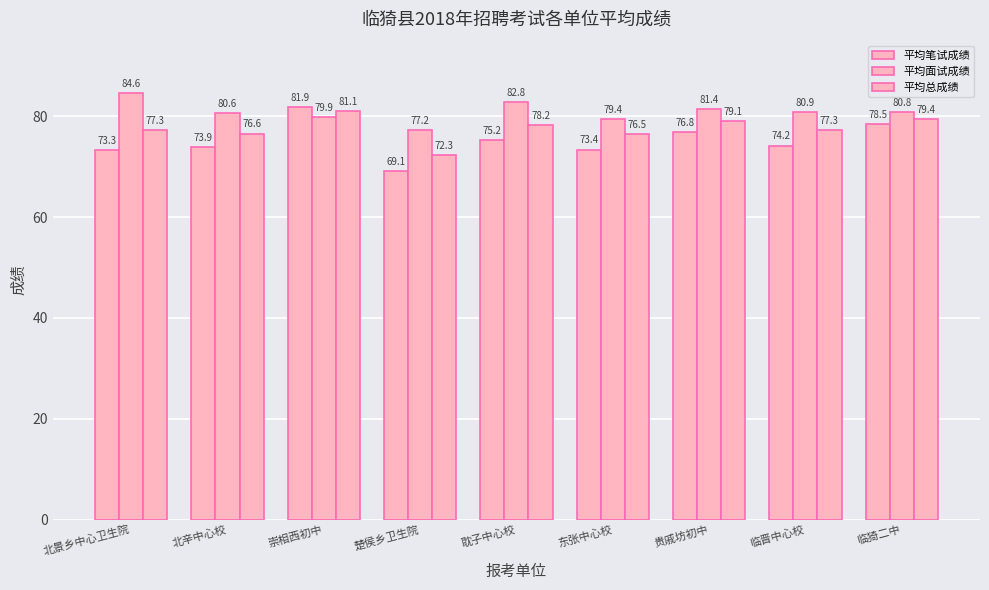

What is the spread (max minus min) of values at 崇相西初中?

2.0